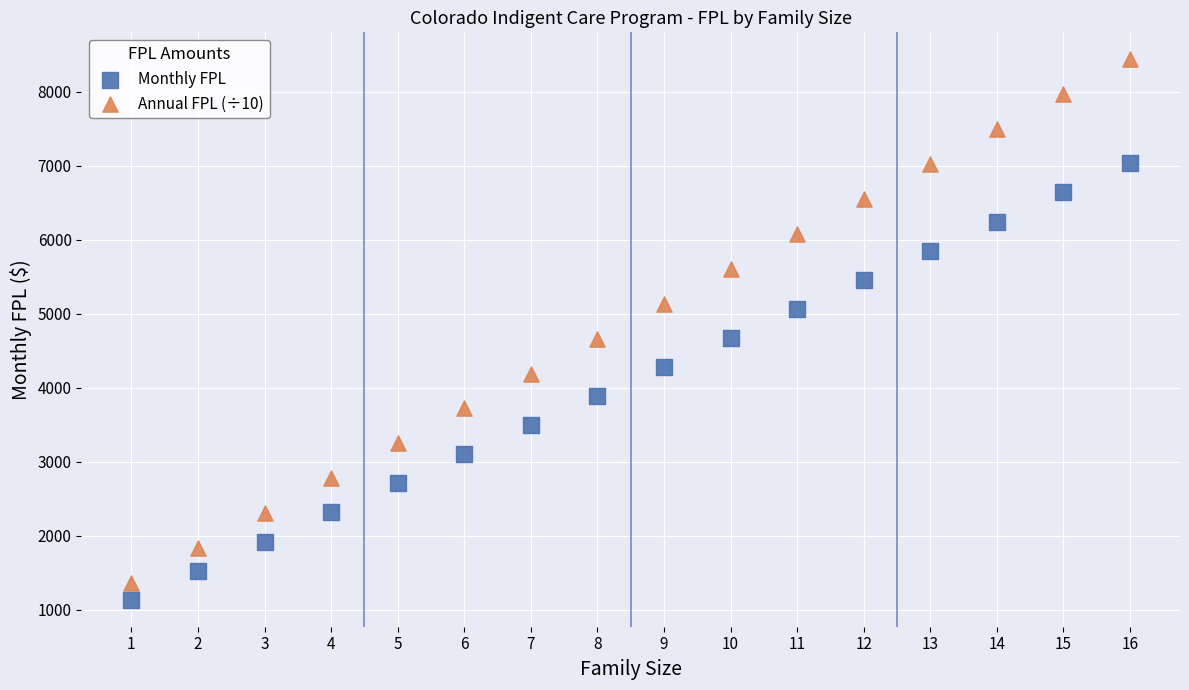

Which series contains the highest Y value?

Annual FPL (÷10)